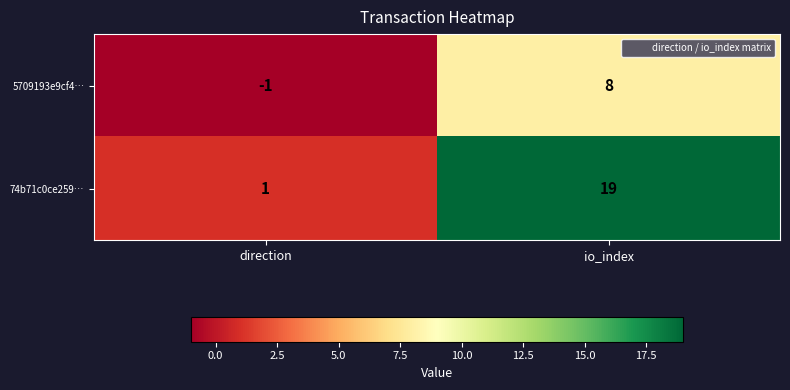

The value of 5709193e9cf4… at io_index is 8. True or false?

True